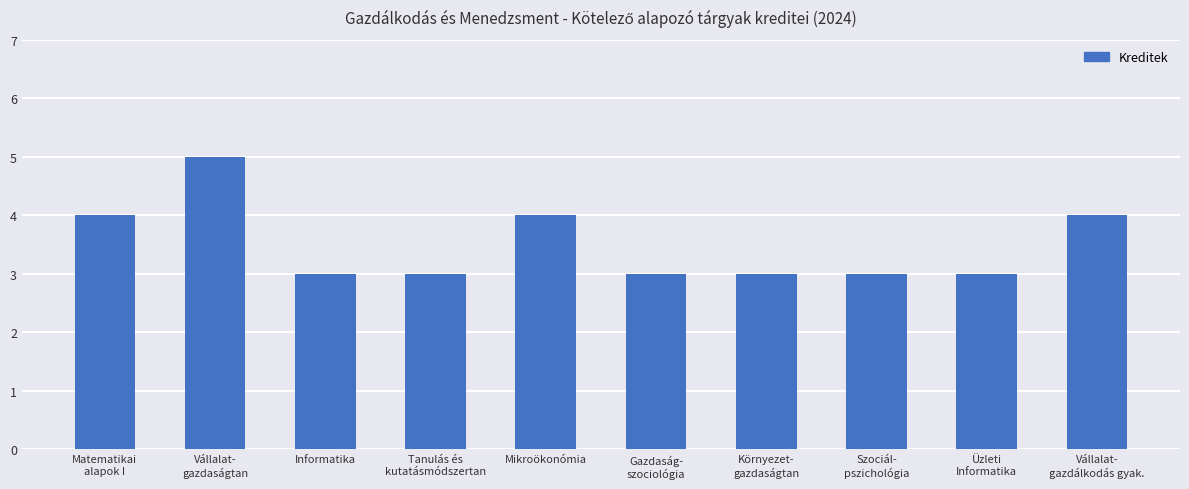

What is the label of the 6th bar from the left?

Gazdaság-
szociológia